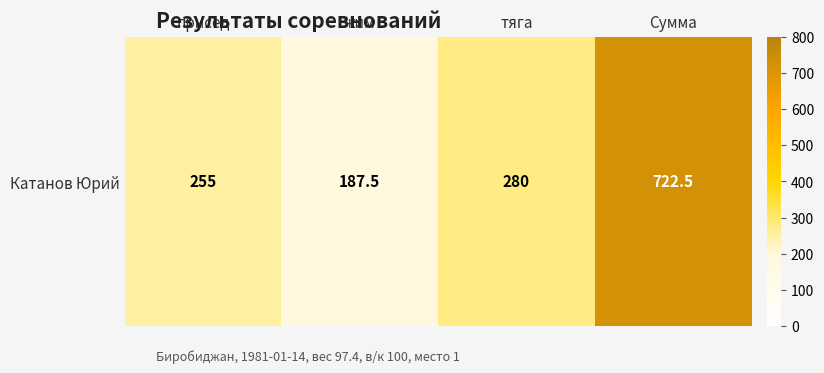

What is the maximum value shown in the chart?

722.5